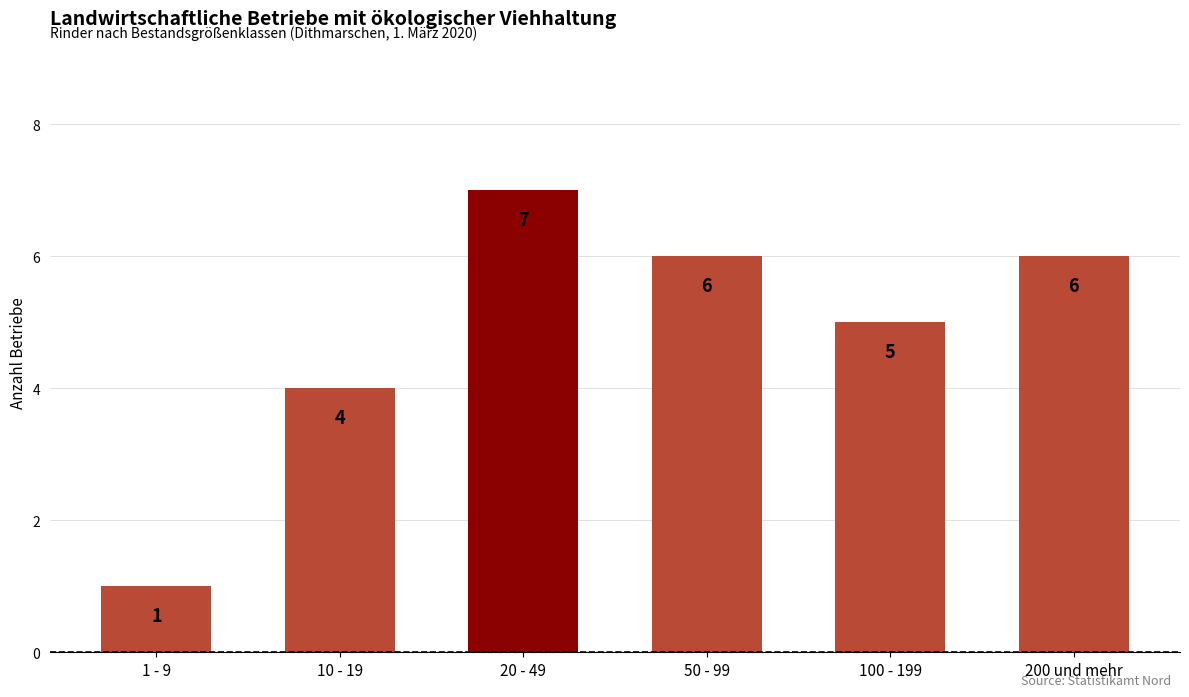

Count the number of data series in this chart.

1